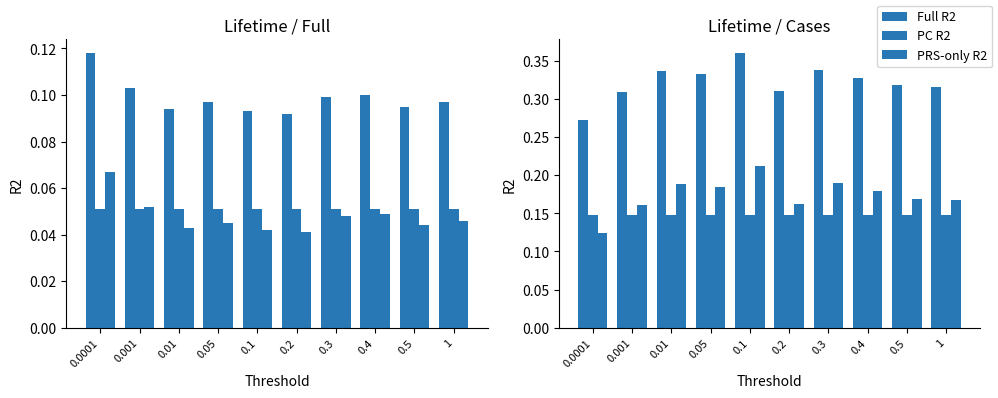

True or false: PRS-only R2 has a value of 0.3 at 0.01.

False